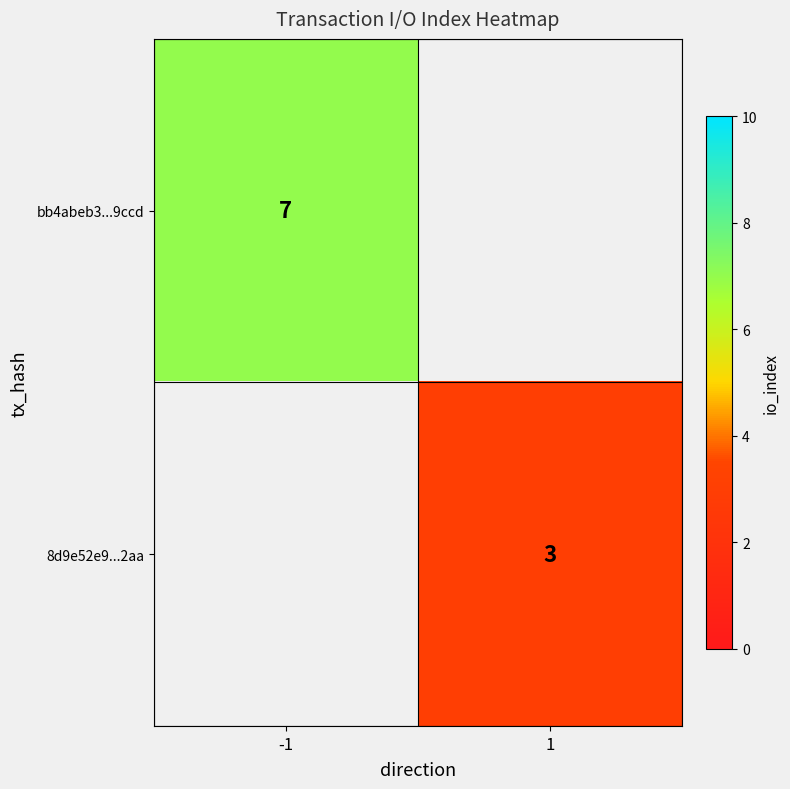

The 8d9e52e9...2aa series shows 3 at 1. True or false?

True